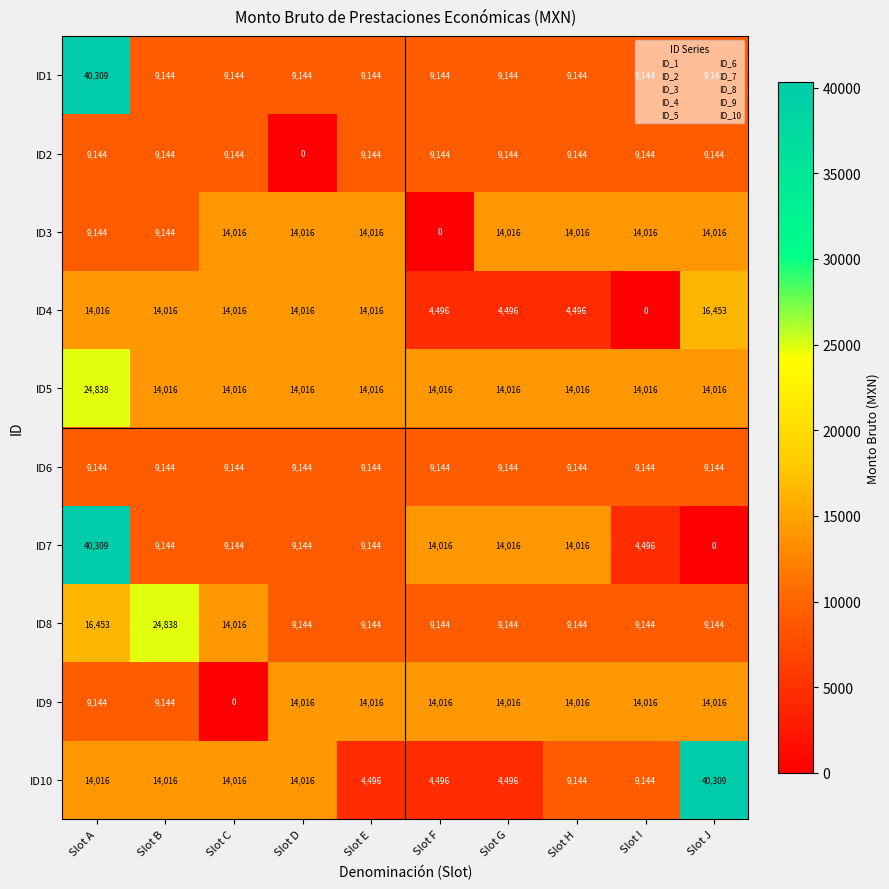

What is the spread (max minus min) of values at Slot A?

31165